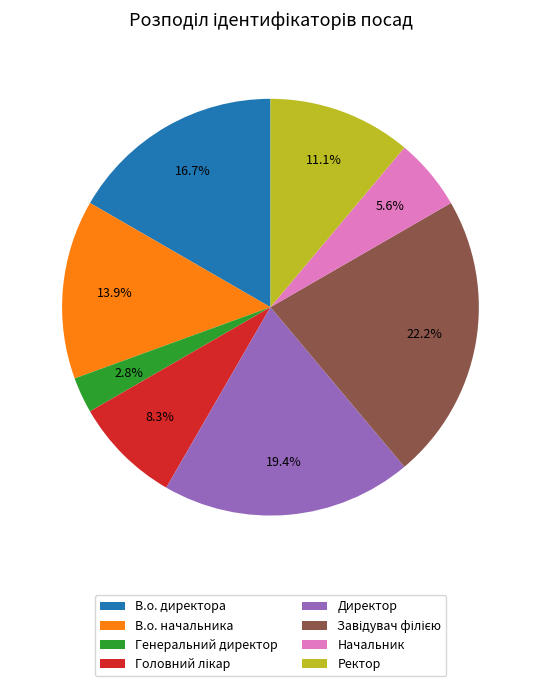

Between Директор and Ректор, which is larger?

Директор